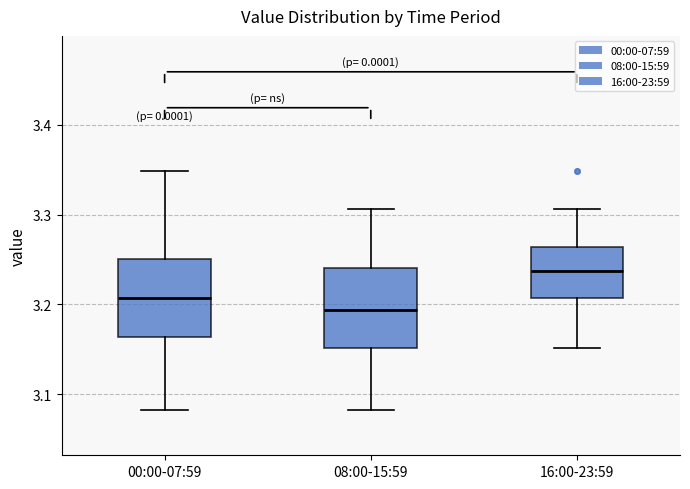

Where is the lower edge of the box for 08:00-15:59 on the y-axis? The values are not printed on the chart, so give them approximately, as read against the axis.

3.15